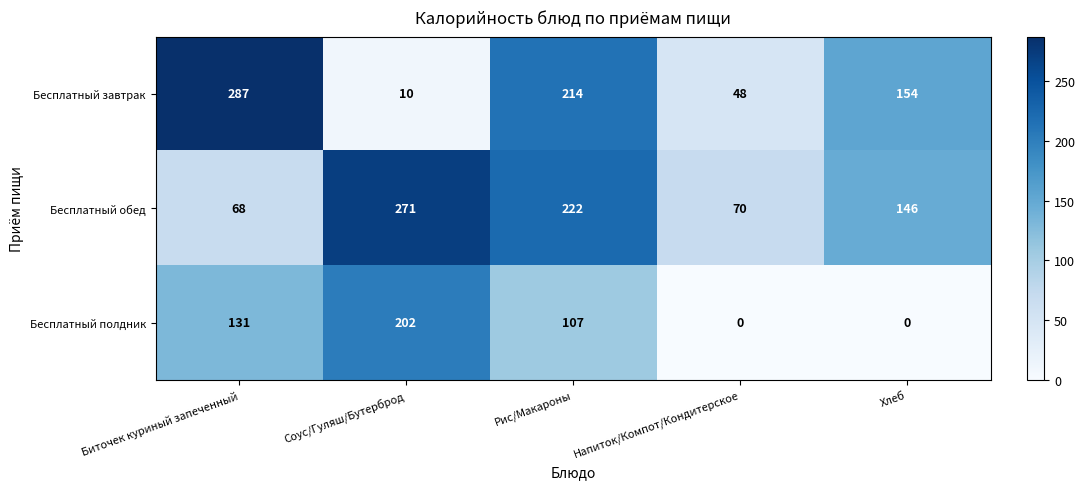

Count the number of data series in this chart.

3